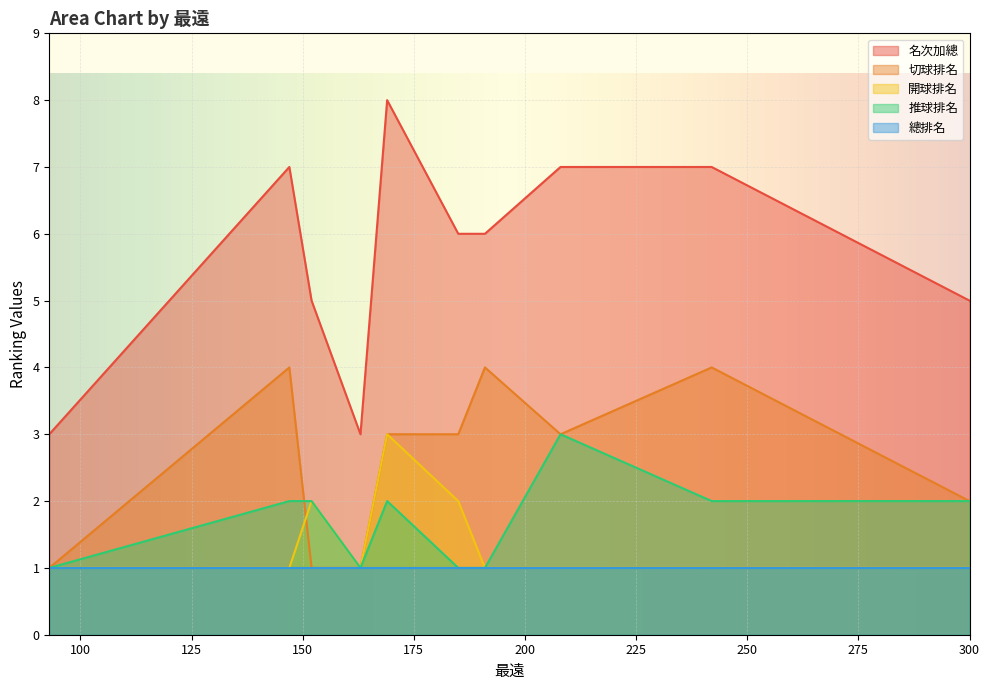

What is the greatest value displayed?

8